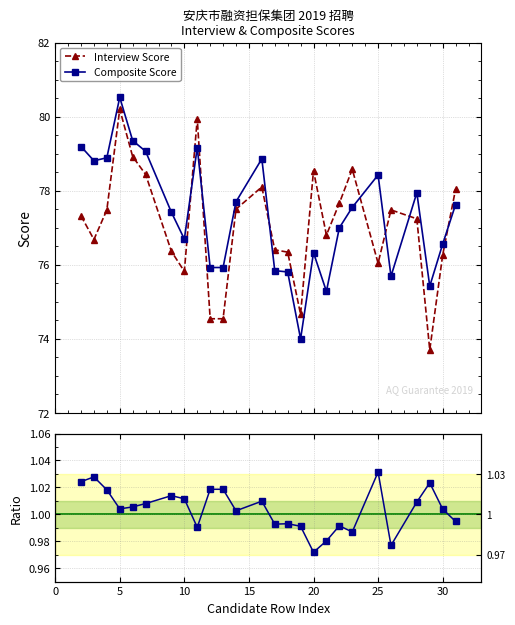

True or false: Interview Score has more than 2 points higher than both neighbors.

True